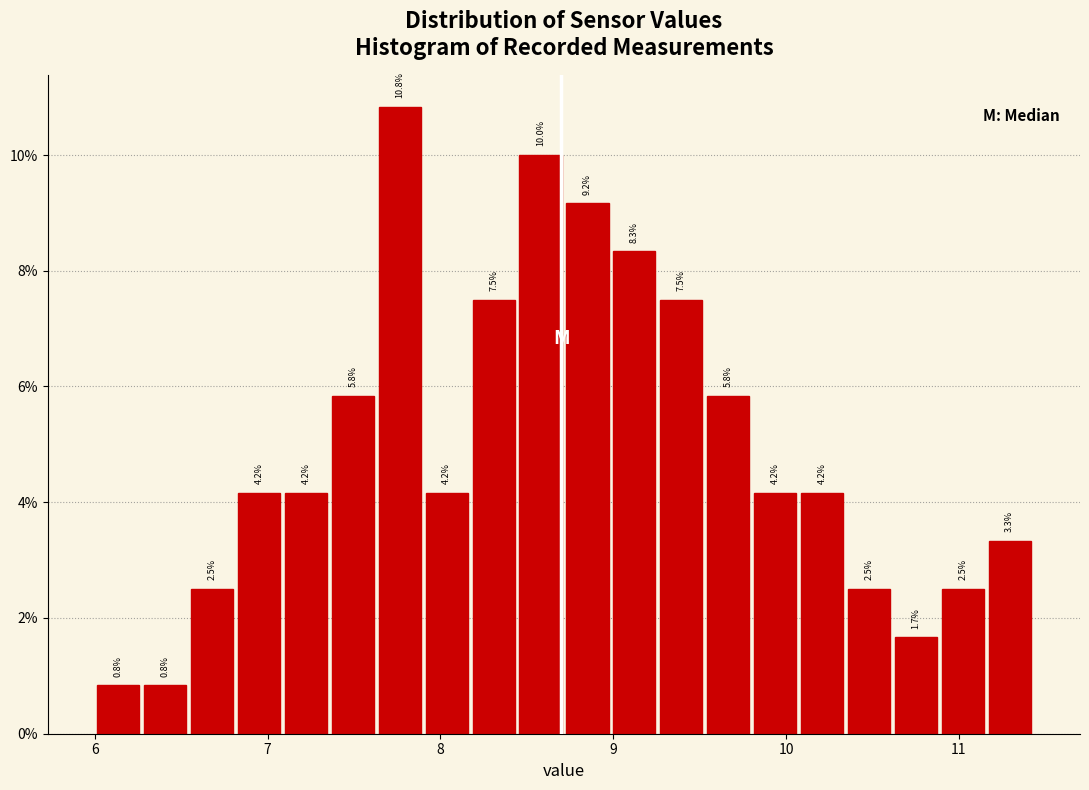

Around what value on the x-axis is the tallest bar? Give the approximate position of its centre, as read against the axis.

7.8